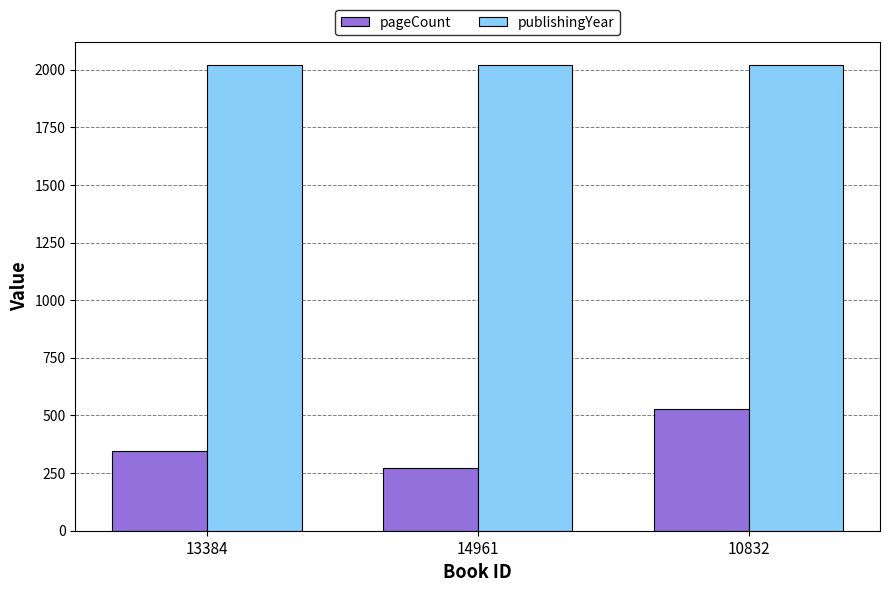

List the series in order of their peak value, highest first.

publishingYear, pageCount